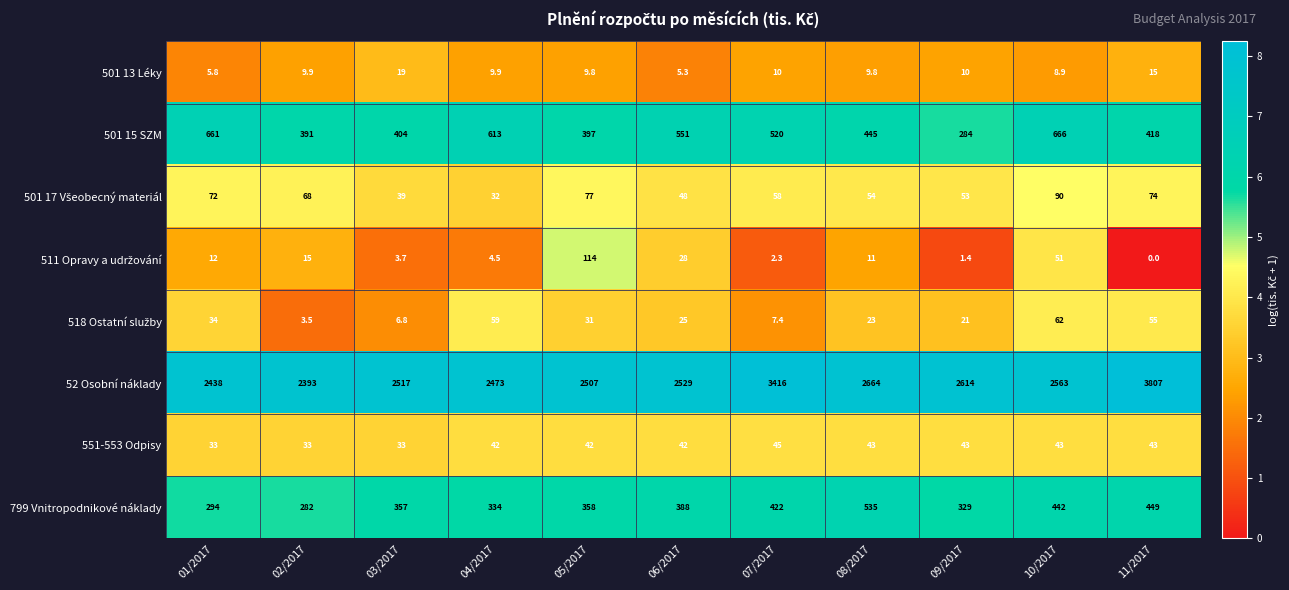

Which series has the largest total across all categories?

52 Osobní náklady